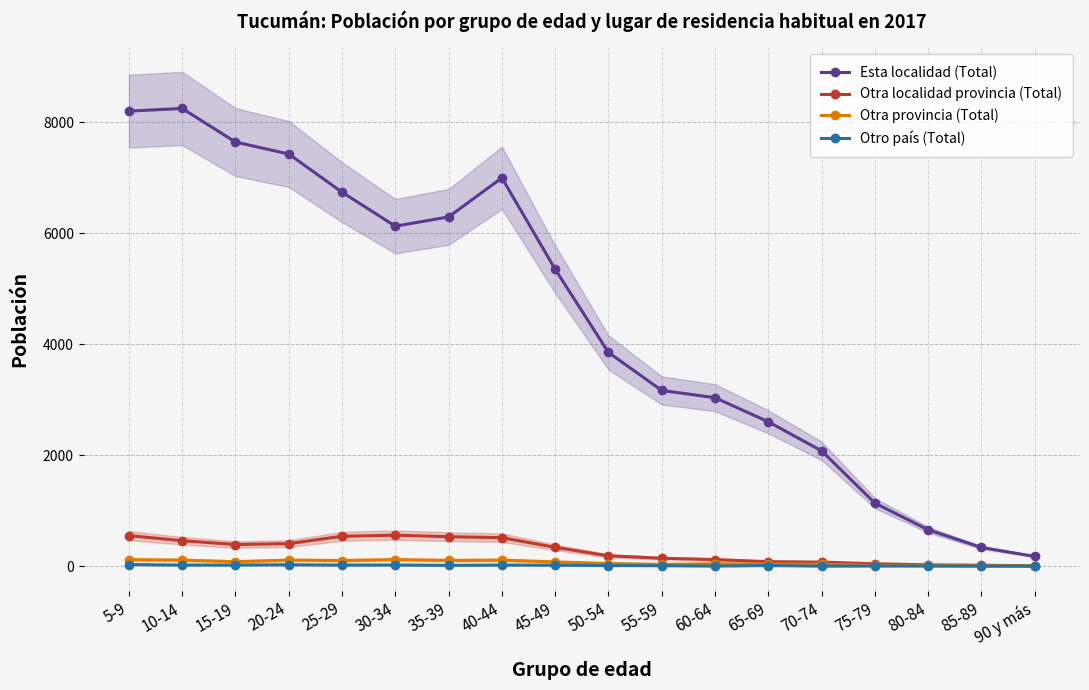

True or false: Otra localidad provincia (Total) and Otro país (Total) cross at least once.

False